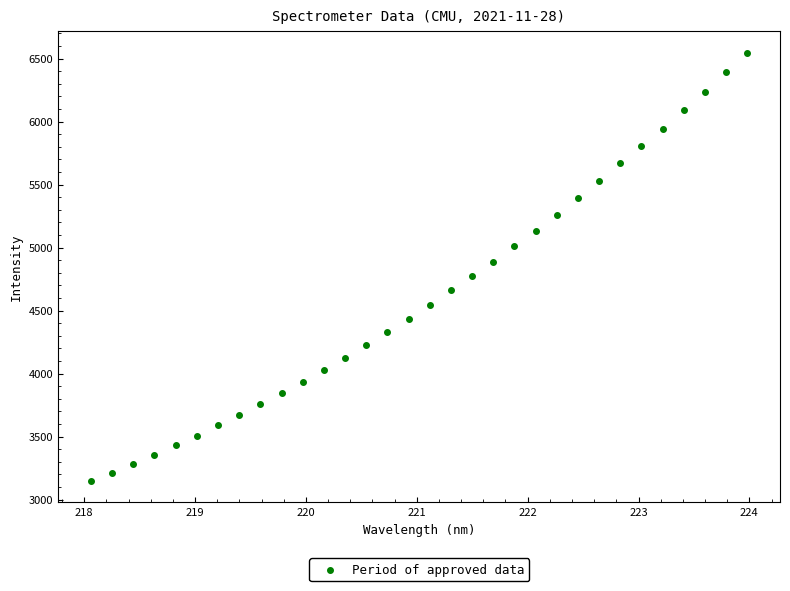

What is the range of Y values (max minus min)?

3397.7